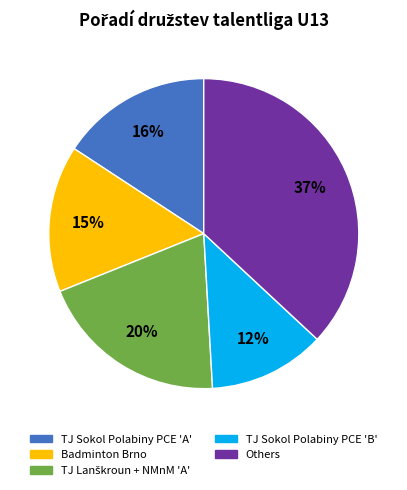

To the nearest percent, what is the average slice percentage?

20%